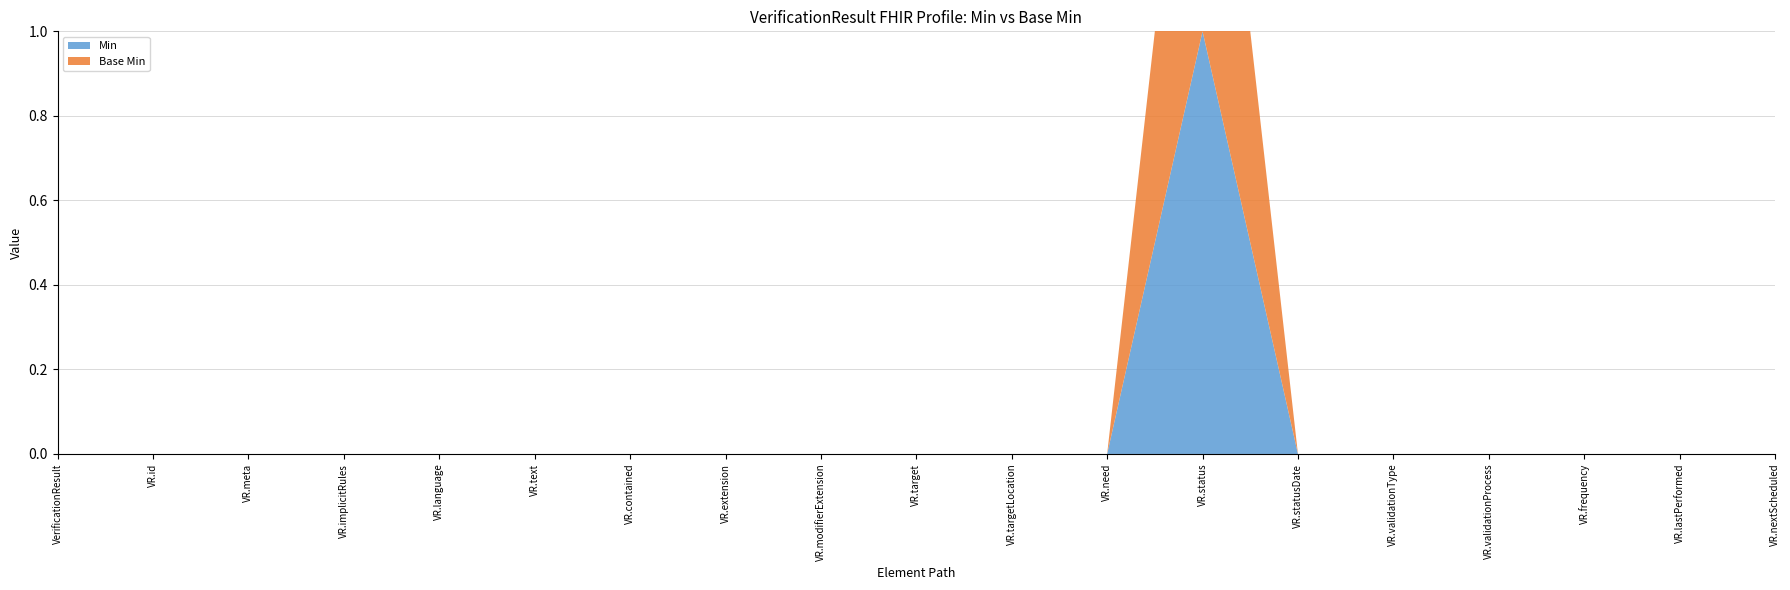

Reading left to right, what are all the values shown in this chart?

Min: VerificationResult=0	VerificationResult.id=0	VerificationResult.meta=0	VerificationResult.implicitRules=0	VerificationResult.language=0	VerificationResult.text=0	VerificationResult.contained=0	VerificationResult.extension=0	VerificationResult.modifierExtension=0	VerificationResult.target=0	VerificationResult.targetLocation=0	VerificationResult.need=0	VerificationResult.status=1	VerificationResult.statusDate=0	VerificationResult.validationType=0	VerificationResult.validationProcess=0	VerificationResult.frequency=0	VerificationResult.lastPerformed=0	VerificationResult.nextScheduled=0
Base Min: VerificationResult=0	VerificationResult.id=0	VerificationResult.meta=0	VerificationResult.implicitRules=0	VerificationResult.language=0	VerificationResult.text=0	VerificationResult.contained=0	VerificationResult.extension=0	VerificationResult.modifierExtension=0	VerificationResult.target=0	VerificationResult.targetLocation=0	VerificationResult.need=0	VerificationResult.status=1	VerificationResult.statusDate=0	VerificationResult.validationType=0	VerificationResult.validationProcess=0	VerificationResult.frequency=0	VerificationResult.lastPerformed=0	VerificationResult.nextScheduled=0